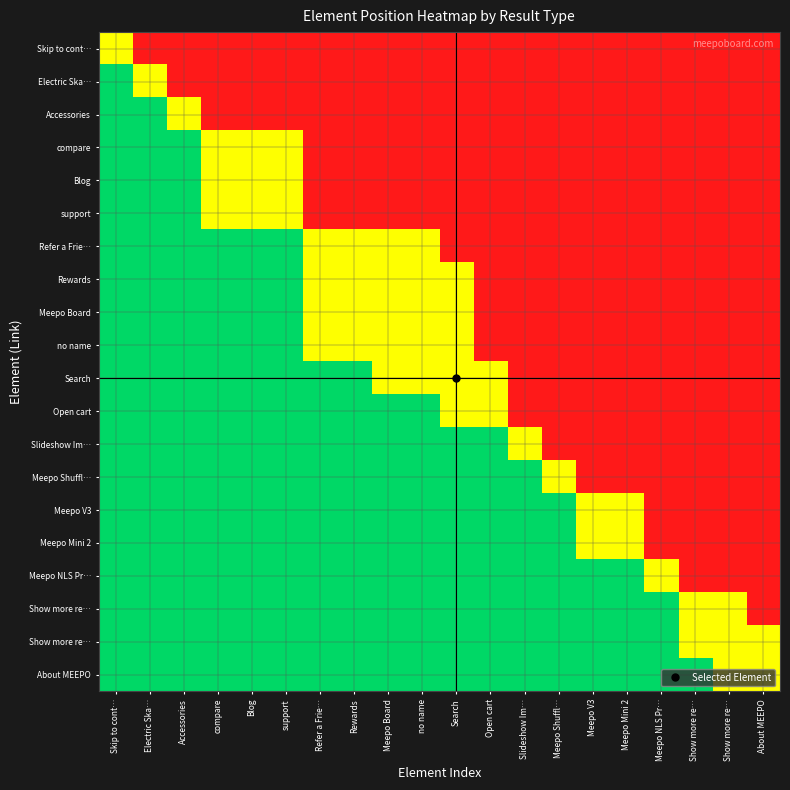

What is the greatest value displayed?

1